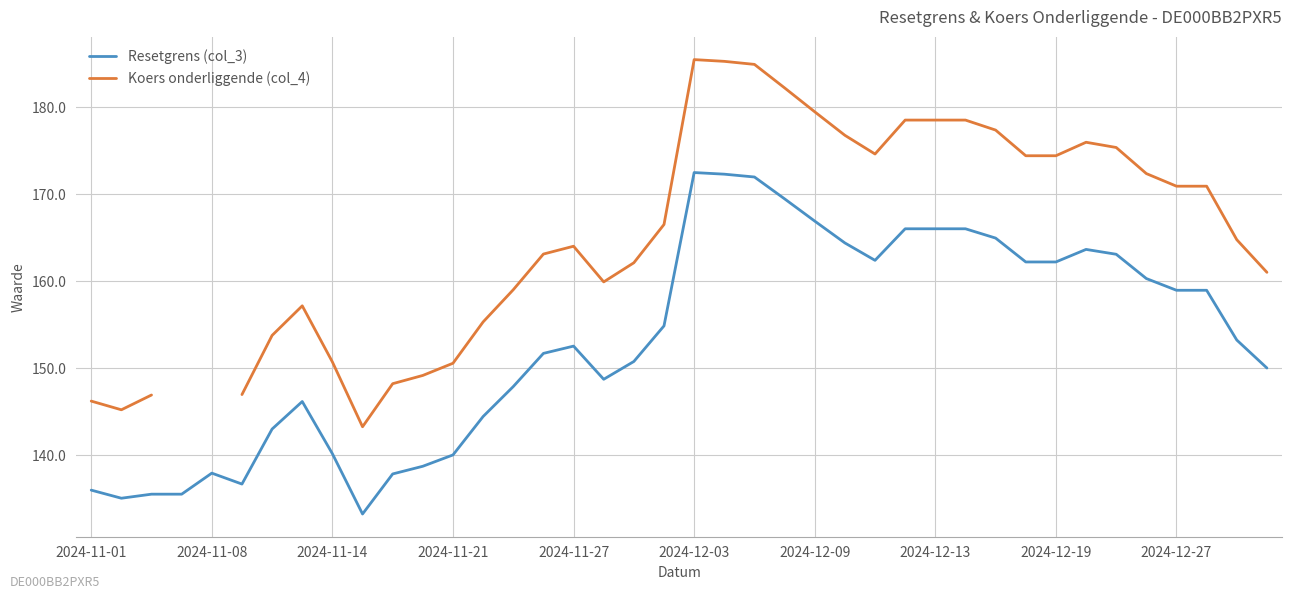

What is the value of the Resetgrens (col_3) point at the 9th from the left?

140.2